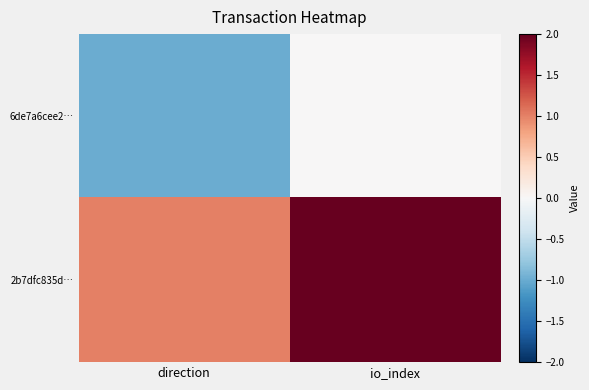

Reading left to right, extract all data points from this chart.

6de7a6cee2…: direction=-1	io_index=0
2b7dfc835d…: direction=1	io_index=2